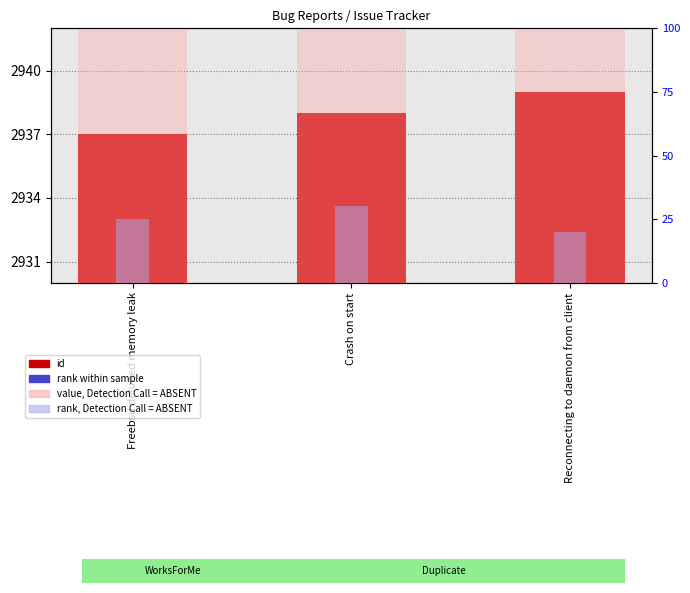

The rank within sample series shows 17.7 at Crash on start. True or false?

False